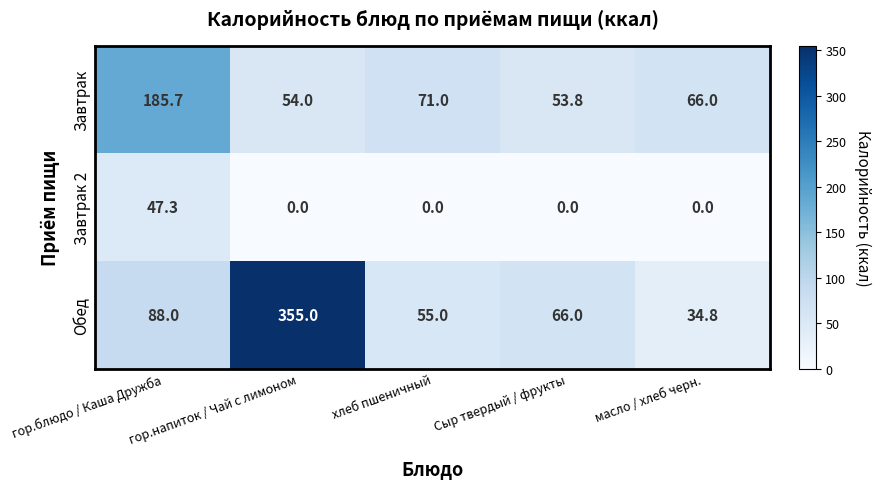

At which category is the sum across all series the highest?

гор.напиток / Чай с лимоном